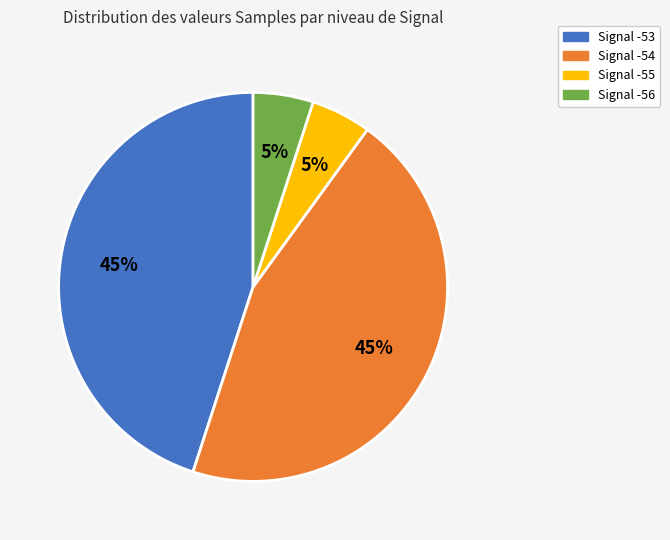

Is it true that Signal -54 is 45% of the pie?

True